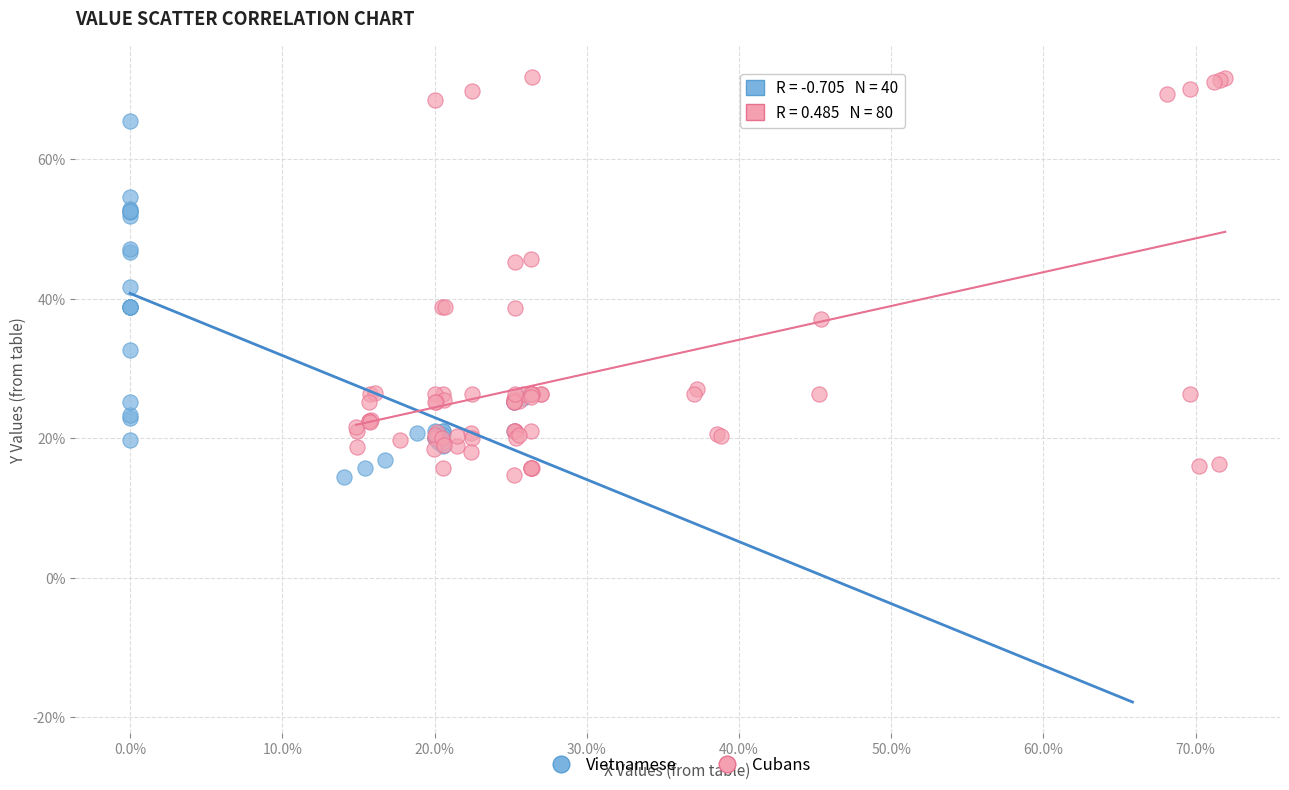

What are all the series names shown in the legend?

Vietnamese, Cubans